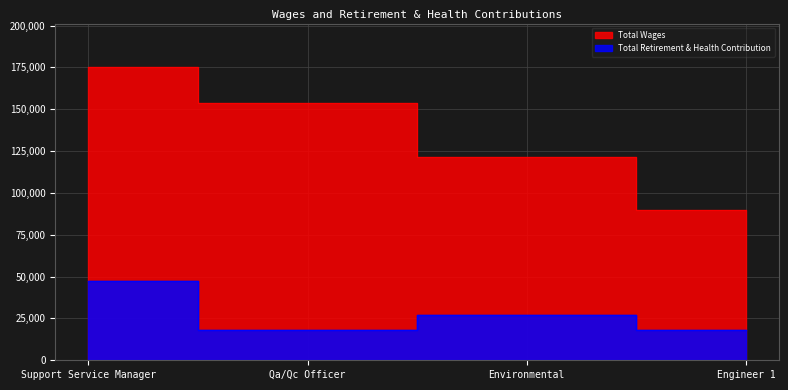

In Total Retirement & Health Contribution, how many points are higher than both neighbors (excluding endpoints)?

1